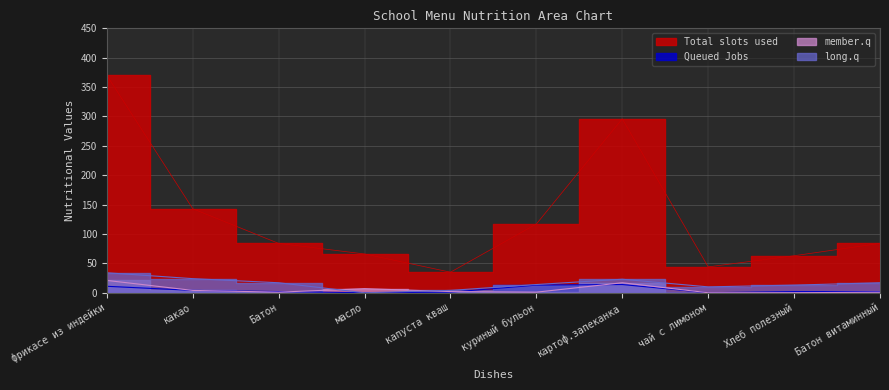

Reading left to right, transcribe all the data shown in this chart.

Total slots used: 370	143	84	66	35	117	296	44	63	84
Queued Jobs: 11	4	2	0	1	13	14	0	2	2
member.q: 21	4	1	7	2	1	17	0	0	1
long.q: 34	24	17	0	4	14	23	10	13	17